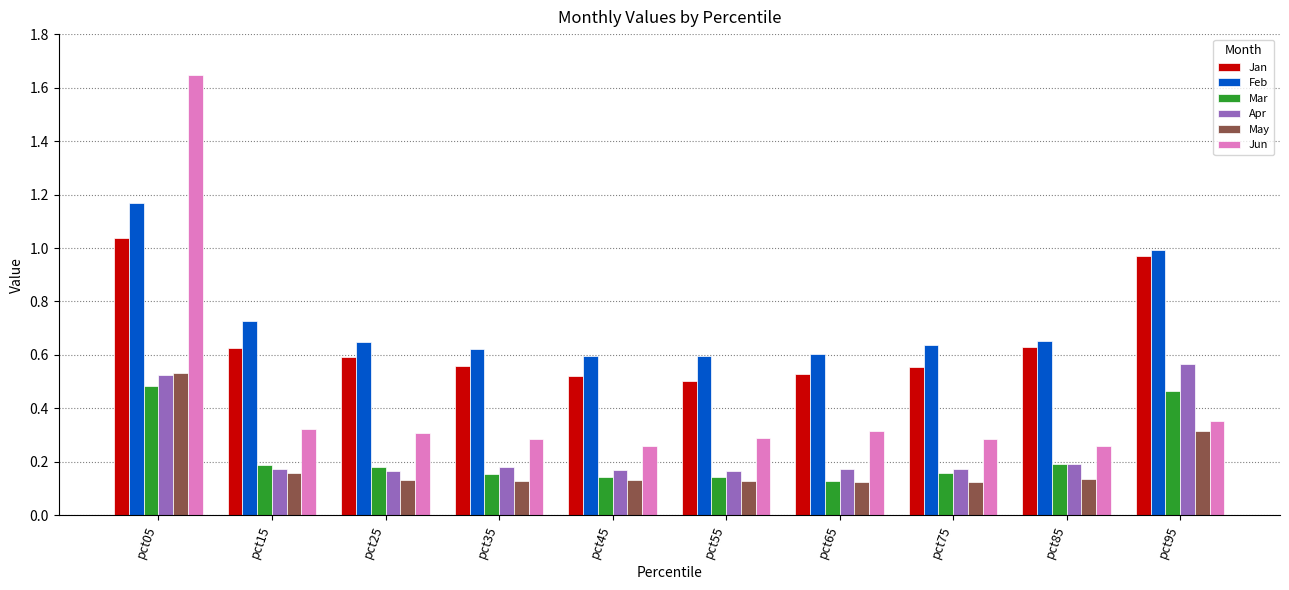

Which series has the widest spread of values?

Jun